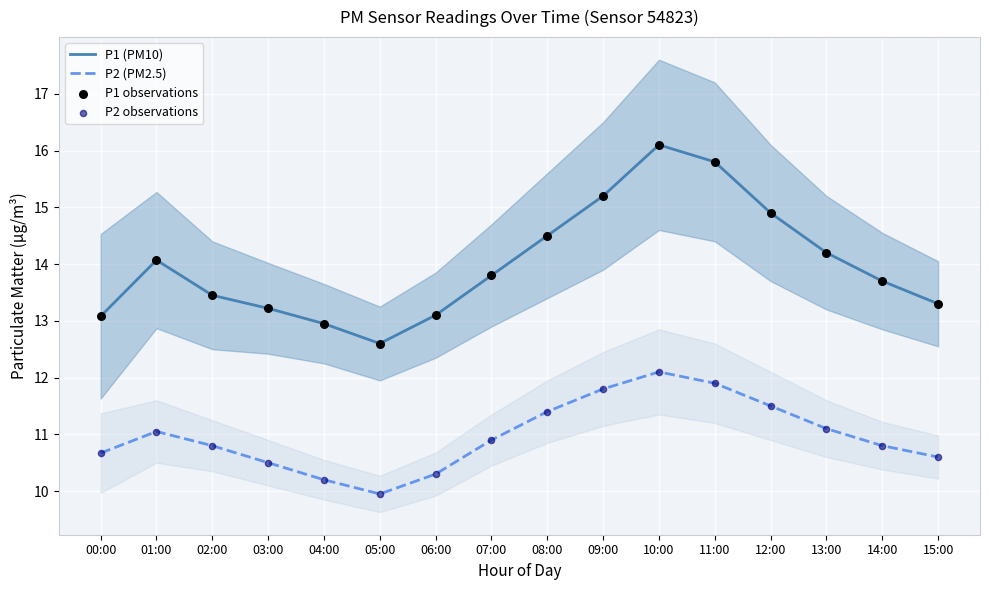

Which series has the largest total across all categories?

P1 (PM10)